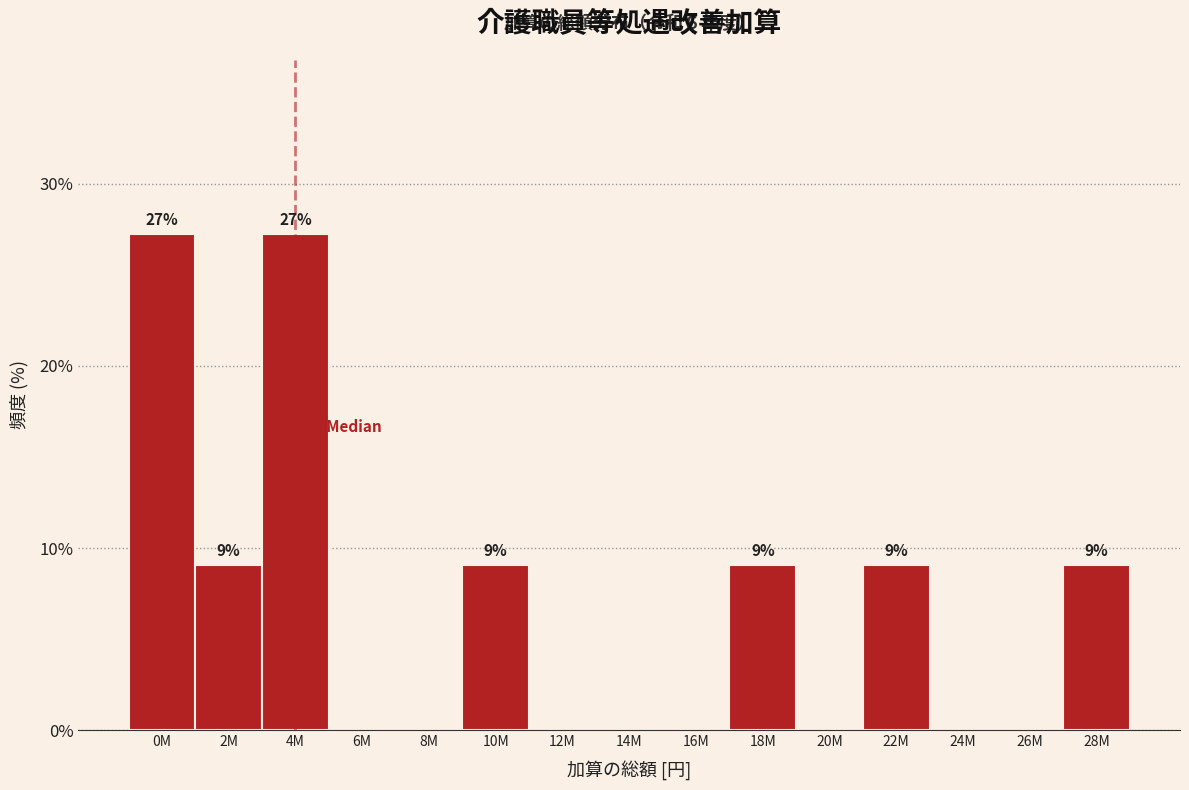

Reading left to right, list all the values displayed in this chart.

0M=27.3	2M=9.1	4M=27.3	6M=0.0	8M=0.0	10M=9.1	12M=0.0	14M=0.0	16M=0.0	18M=9.1	20M=0.0	22M=9.1	24M=0.0	26M=0.0	28M=9.1